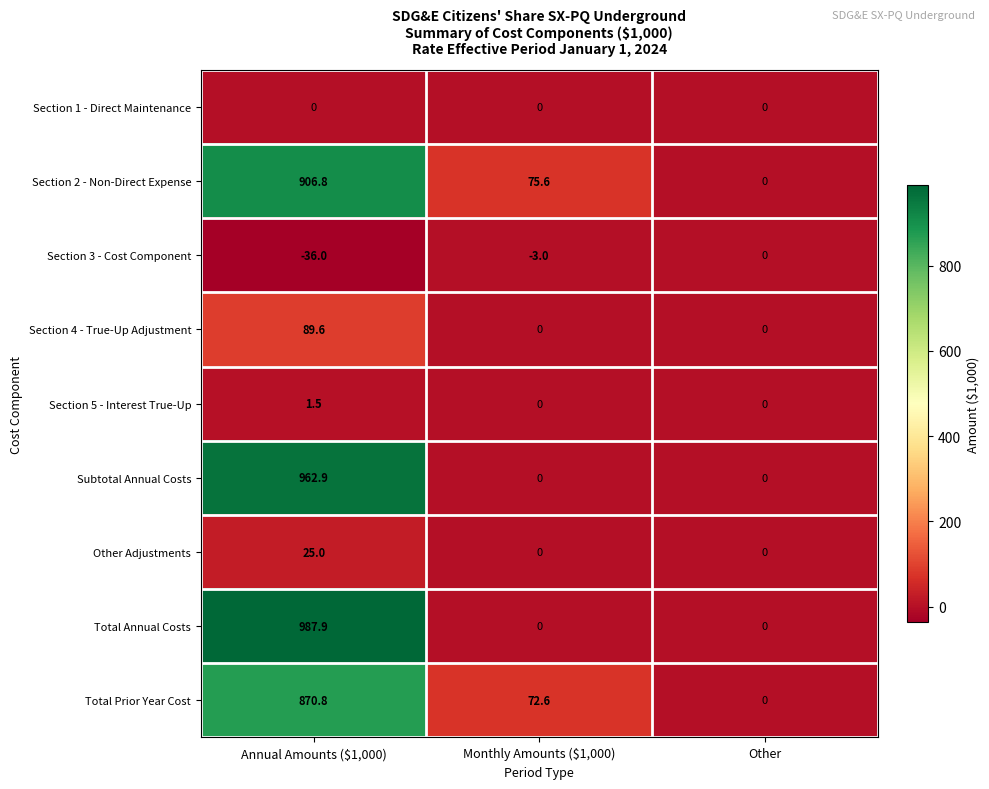

Reading left to right, extract all data points from this chart.

Section 1 - Direct Maintenance: 0.0	0.0	0.0
Section 2 - Non-Direct Expense: 906.8	75.6	0.0
Section 3 - Cost Component: -36.0	-3.0	0.0
Section 4 - True-Up Adjustment: 89.6	0.0	0.0
Section 5 - Interest True-Up: 1.5	0.0	0.0
Subtotal Annual Costs: 962.9	0.0	0.0
Other Adjustments: 25.0	0.0	0.0
Total Annual Costs: 987.9	0.0	0.0
Total Prior Year Cost: 870.8	72.6	0.0